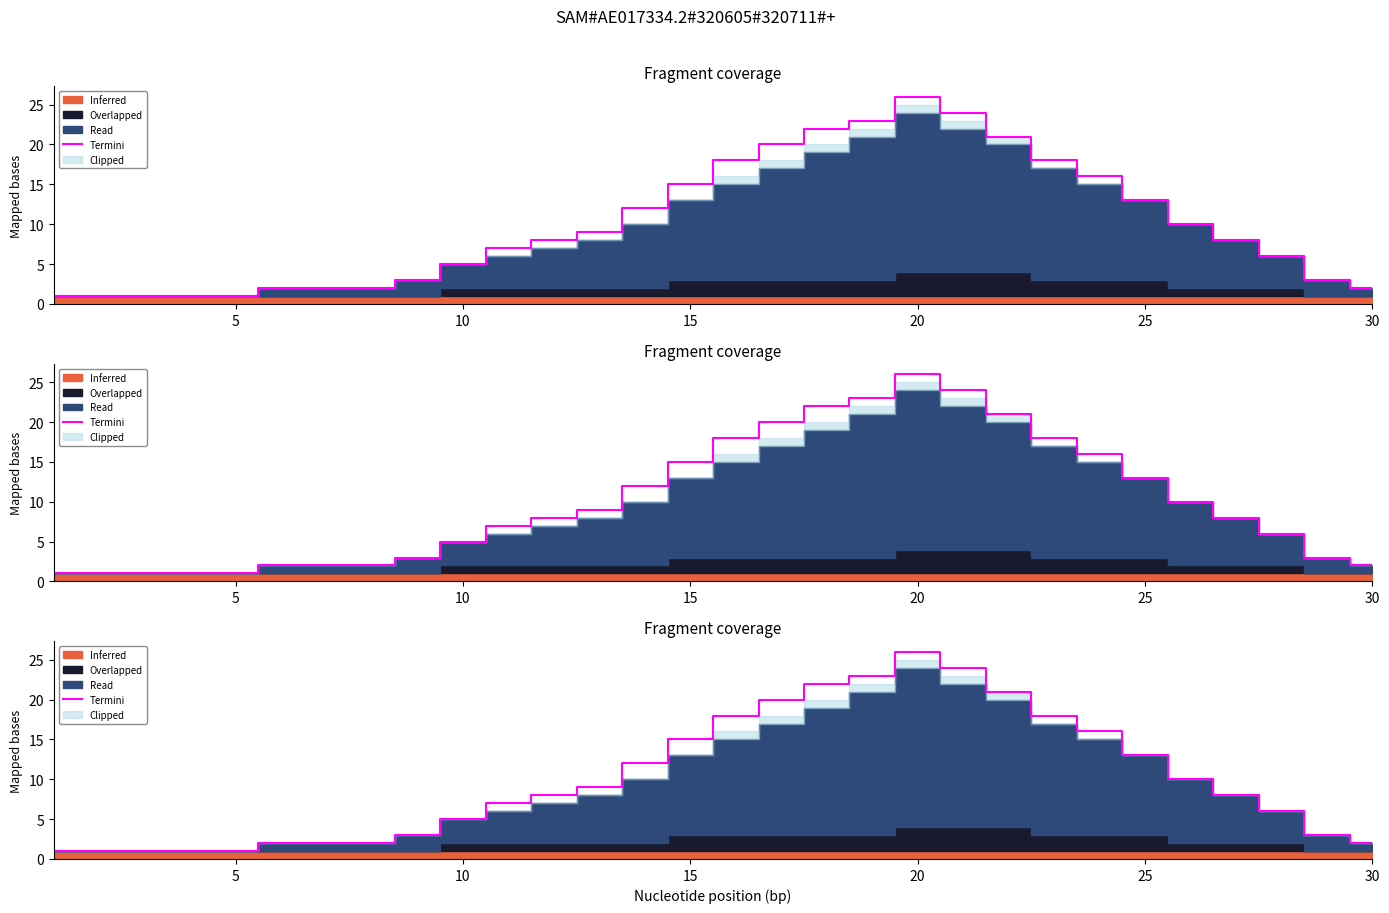

How many lines are shown in the chart?

1